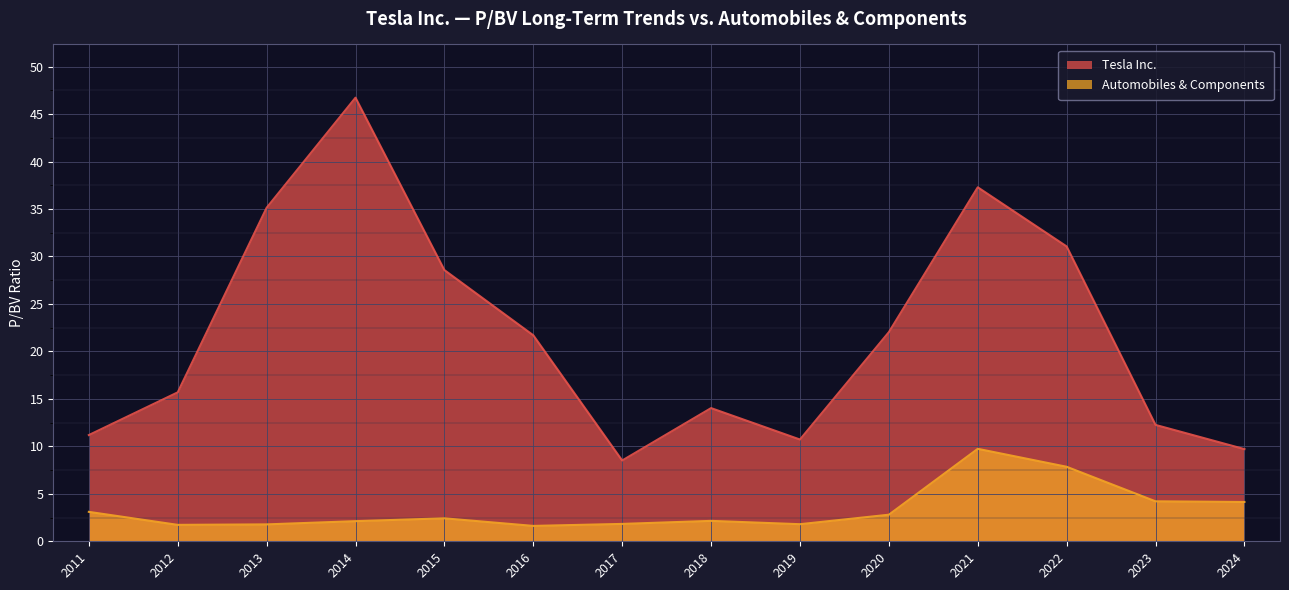

Reading left to right, list all the values displayed in this chart.

Tesla Inc.: 2011=11.2	2012=15.7	2013=35.1	2014=46.7	2015=28.6	2016=21.7	2017=8.5	2018=14.0	2019=10.7	2020=22.0	2021=37.3	2022=31.1	2023=12.3	2024=9.7
Automobiles & Components: 2011=3.1	2012=1.7	2013=1.8	2014=2.1	2015=2.4	2016=1.6	2017=1.8	2018=2.1	2019=1.8	2020=2.8	2021=9.7	2022=7.8	2023=4.2	2024=4.1